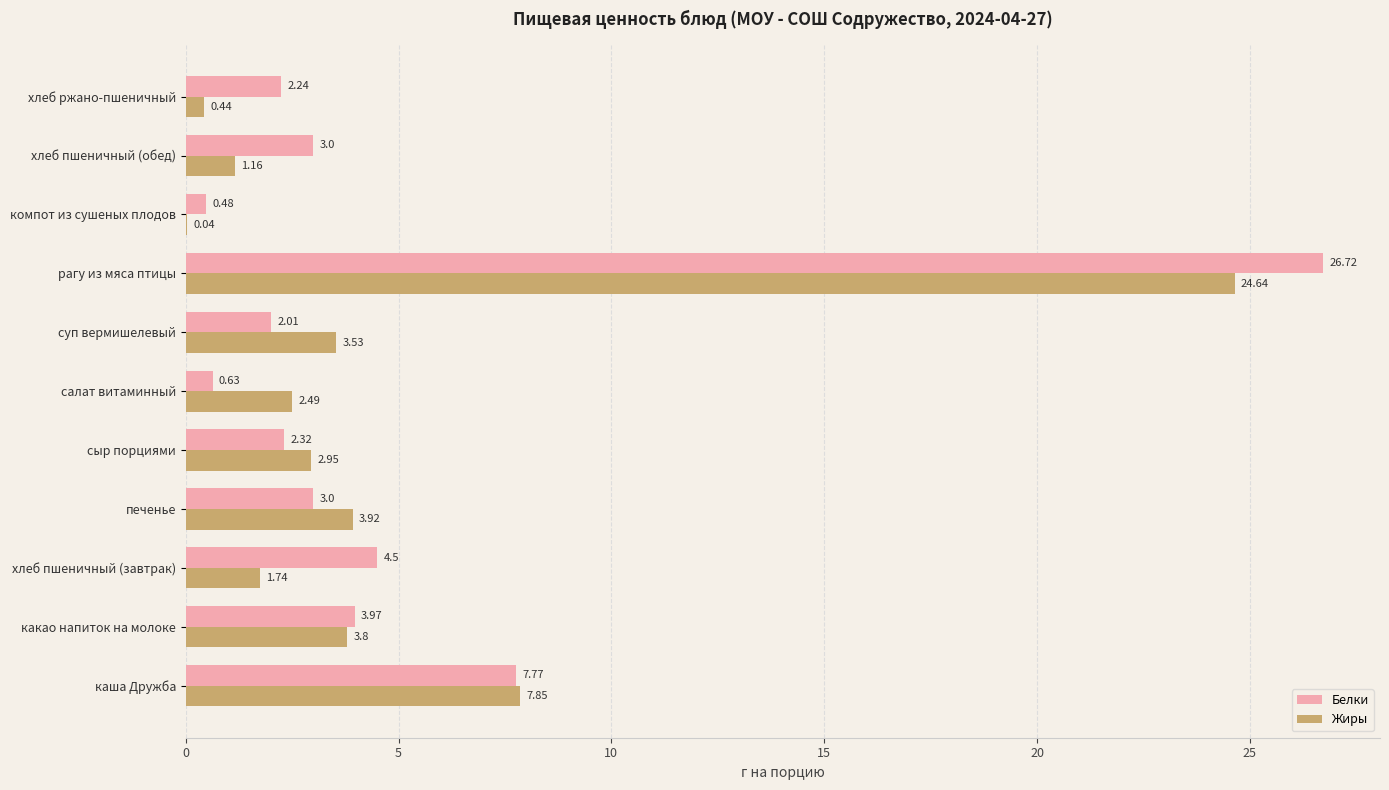

At which label does Белки reach its peak?

рагу из мяса птицы